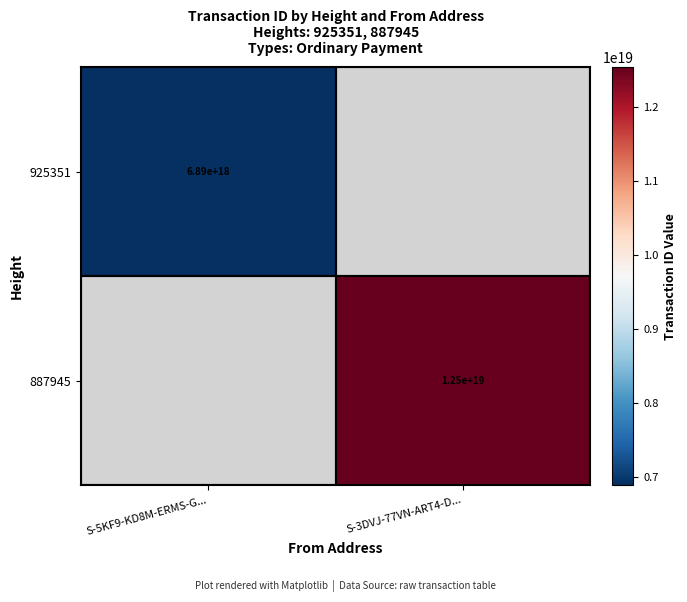

The 887945 series shows 8181797413079845888 at S-3DVJ-77VN-ART4-D.... True or false?

False